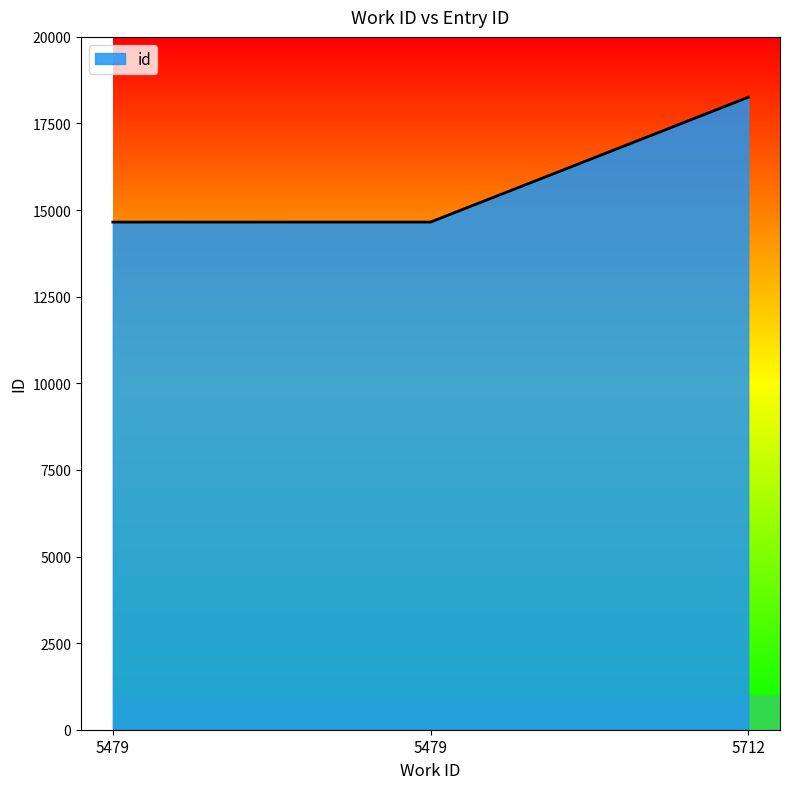

Where is the data nearest to the value 16456?

5479